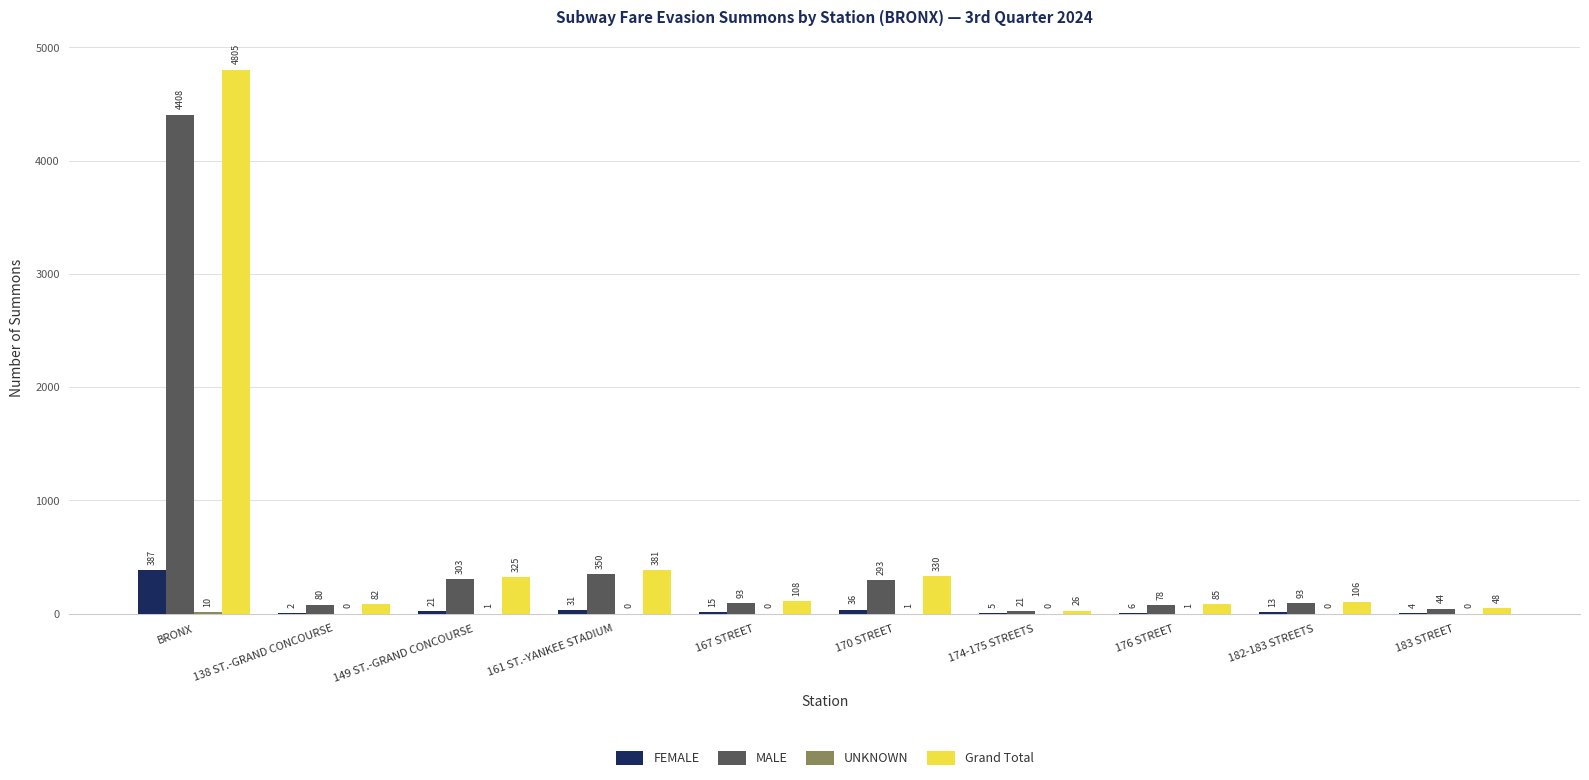

Where is Grand Total nearest to the value 2415?

161 ST.-YANKEE STADIUM